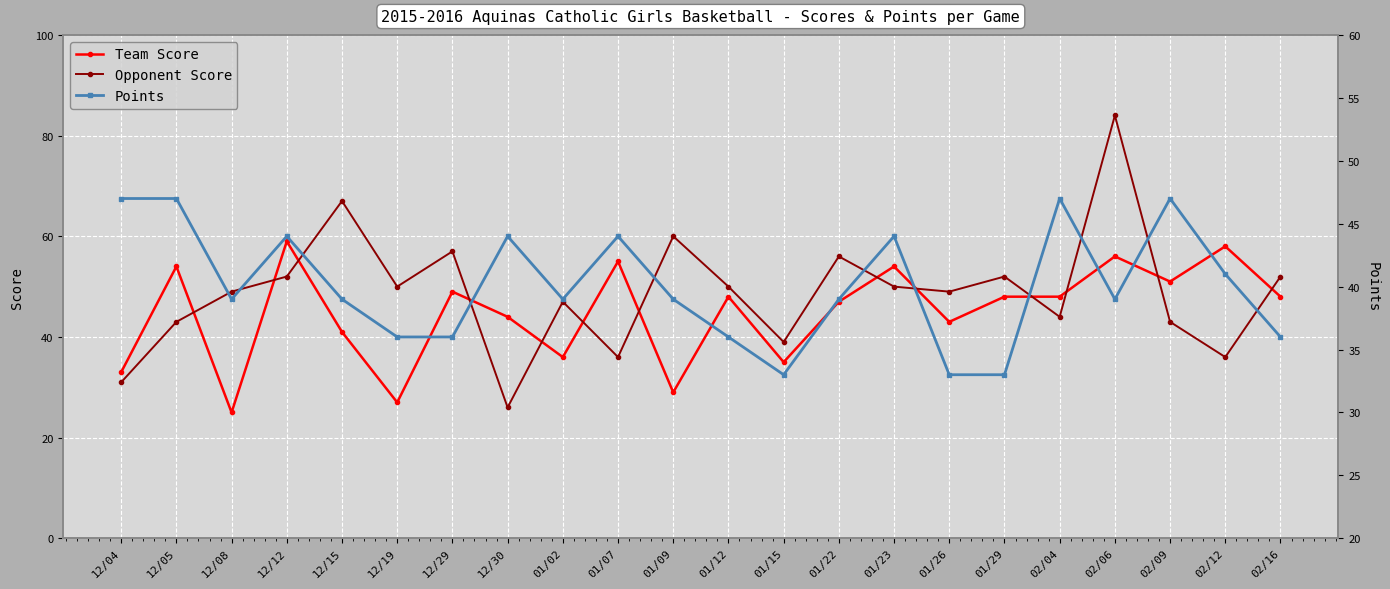

How many intersections are there between Opponent Score and Team Score?

13